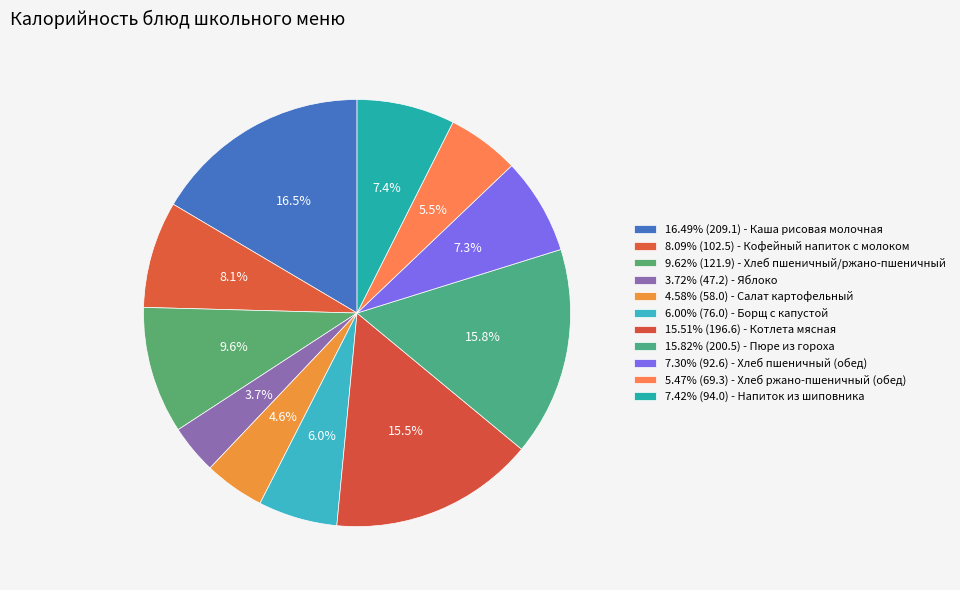

How many segments does this pie chart have?

11